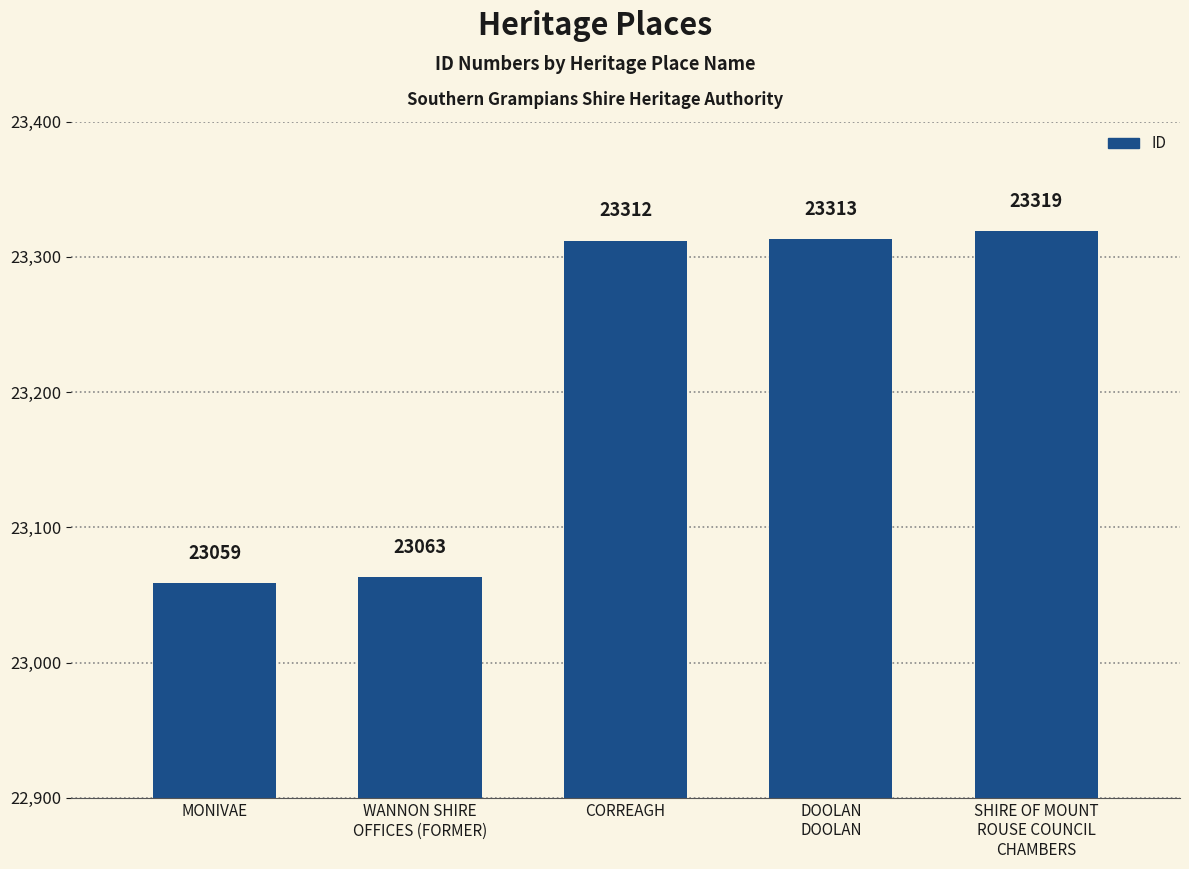

What is the change in value from MONIVAE to DOOLAN
DOOLAN?

+254